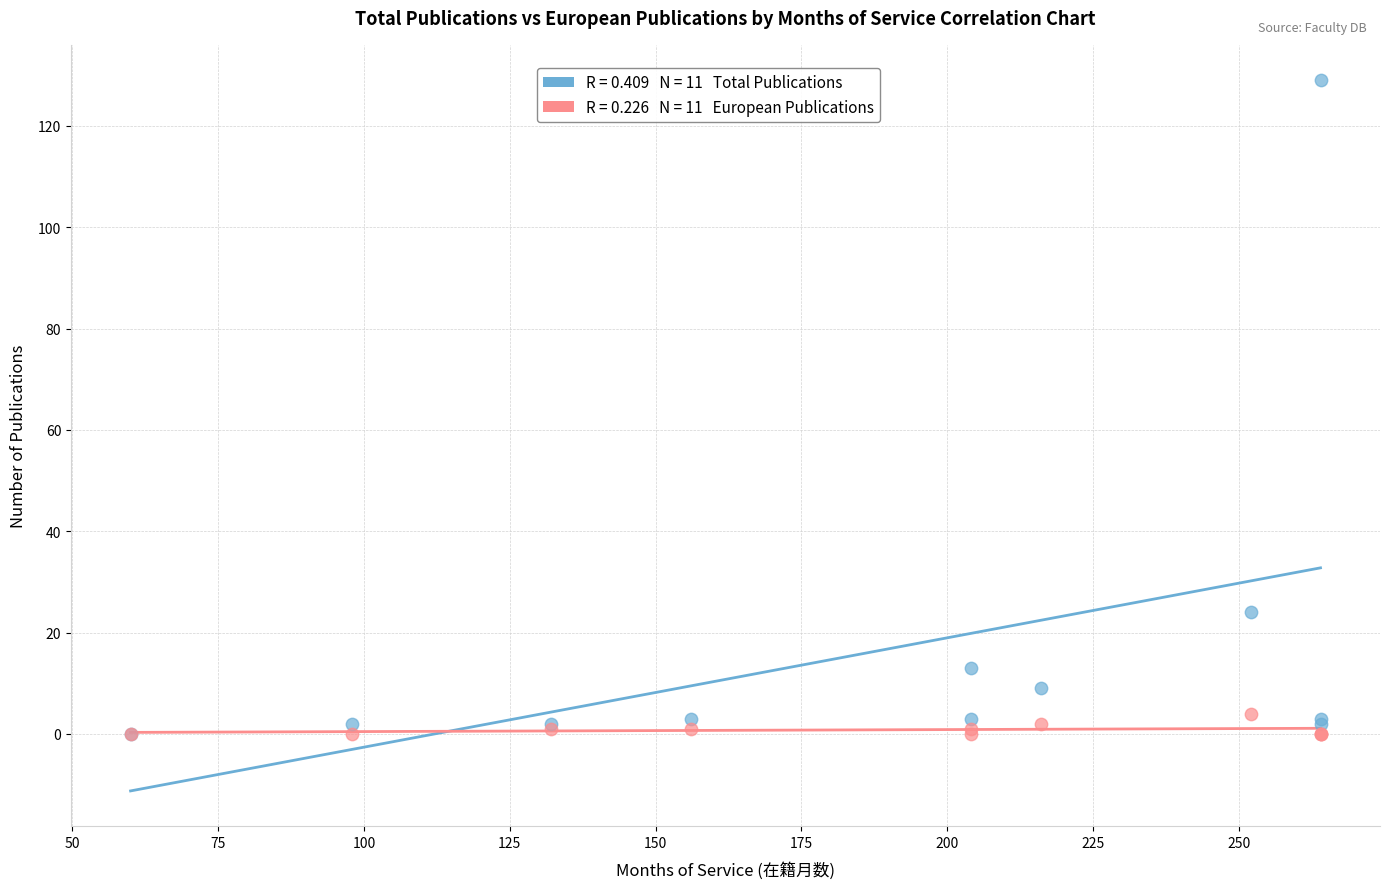

Across all series, what Y value is closest to 64?

24